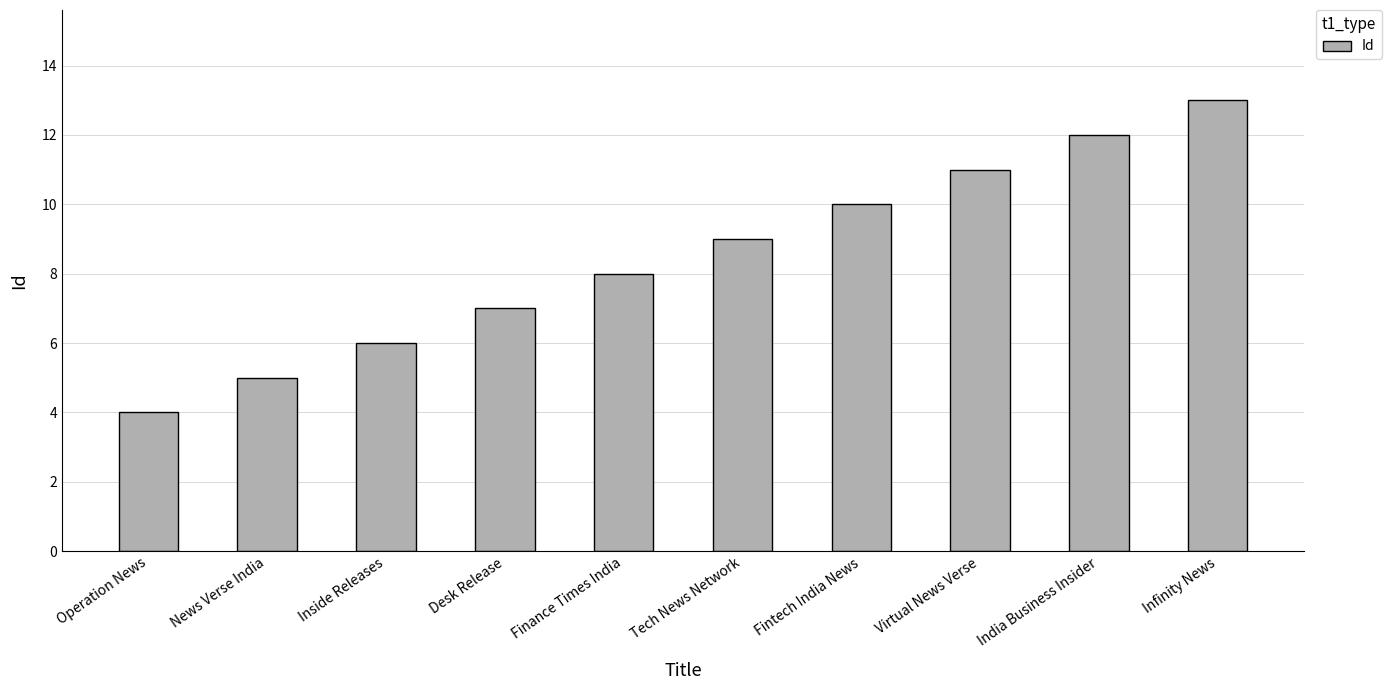

Read the value at Desk Release.

7